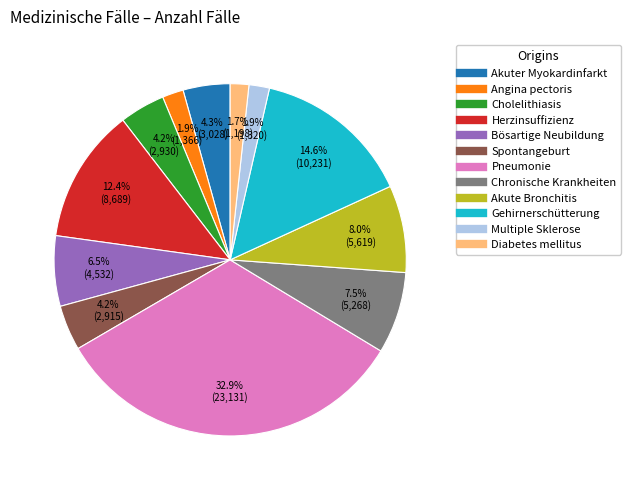

True or false: Spontangeburt accounts for 9% of the total.

False